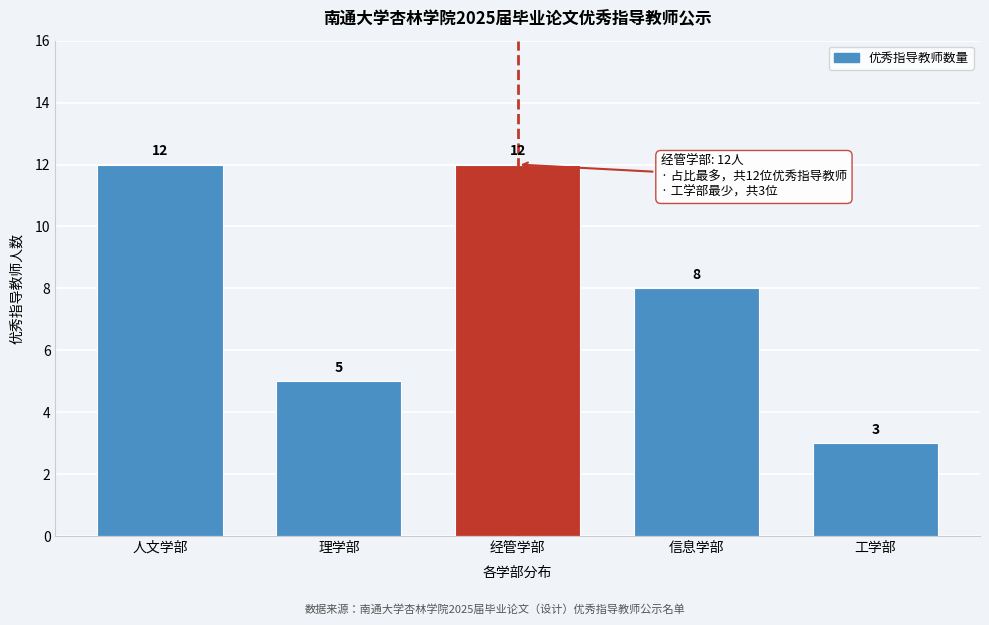

Reading left to right, extract all data points from this chart.

人文学部=12	理学部=5	经管学部=12	信息学部=8	工学部=3